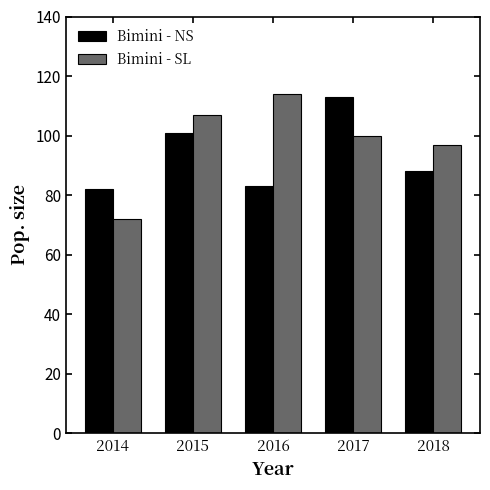

Is it true that Bimini - SL equals 72 at 2014?

True